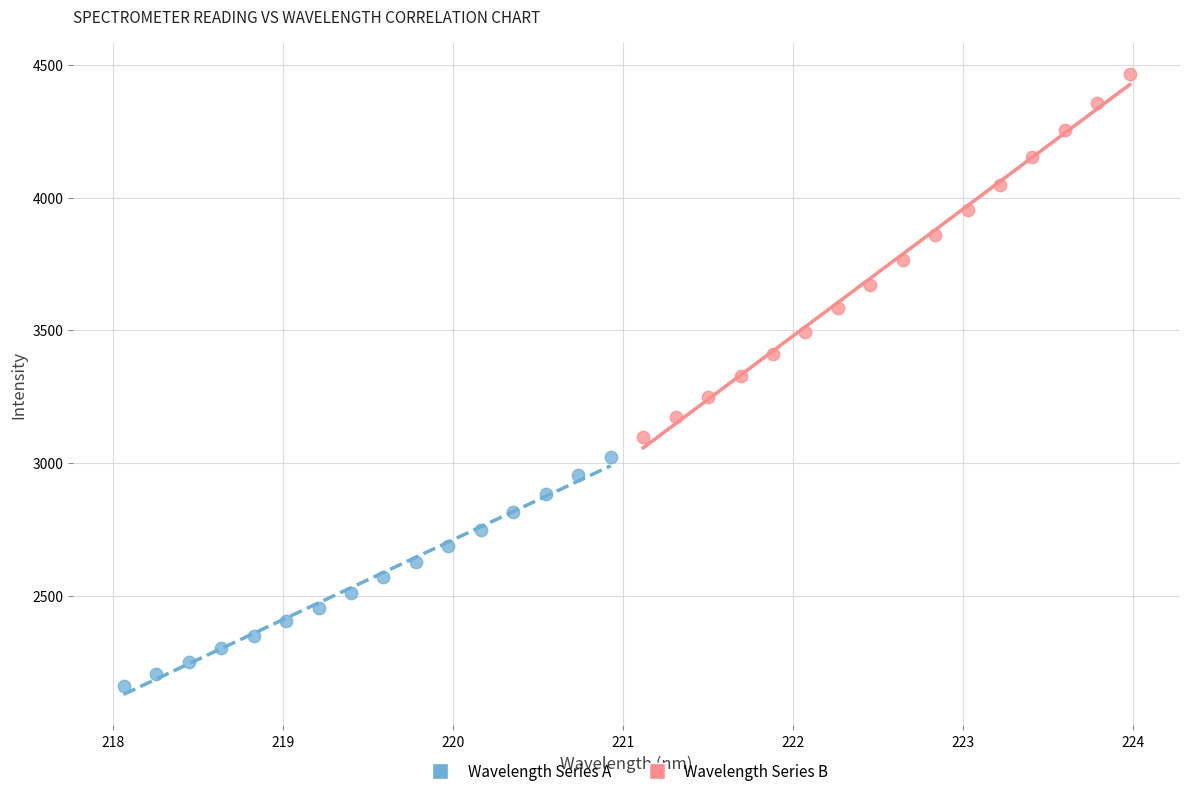

Which series contains the highest Y value?

Wavelength Series B